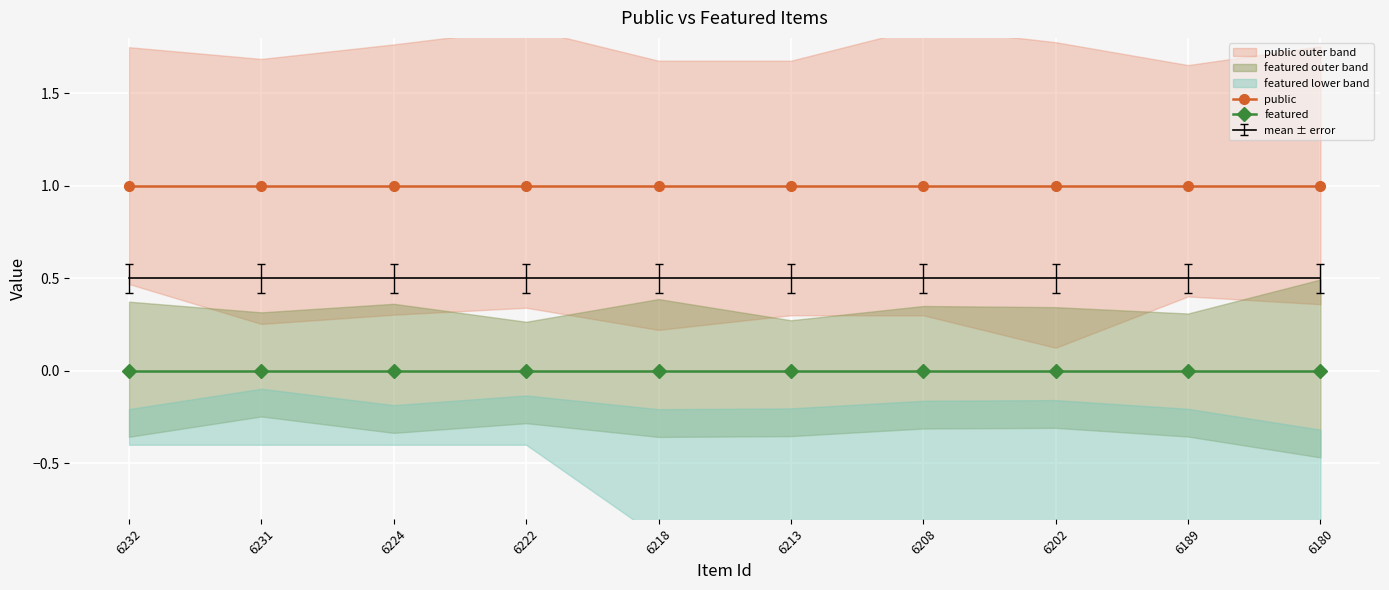

At which category does the chart reach its peak across all series?

6232